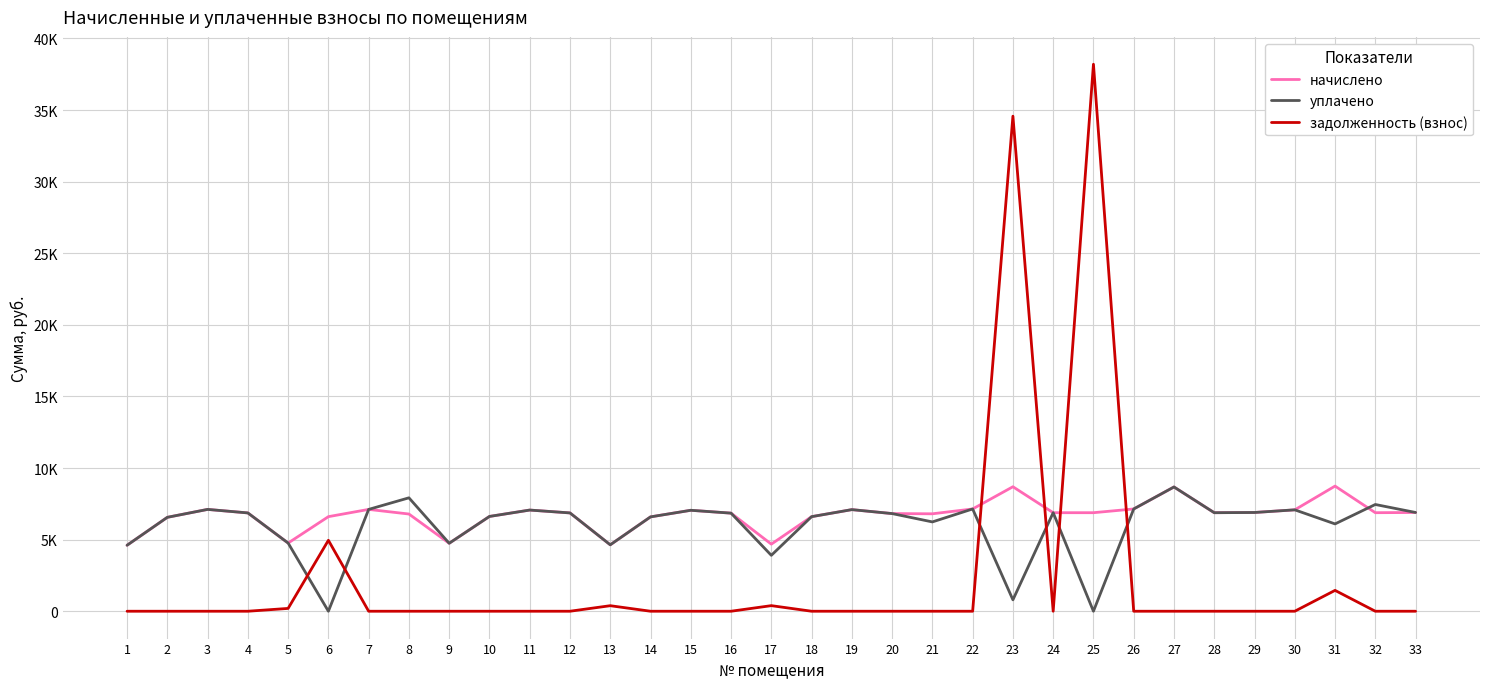

Does the chart have visible grid lines?

Yes